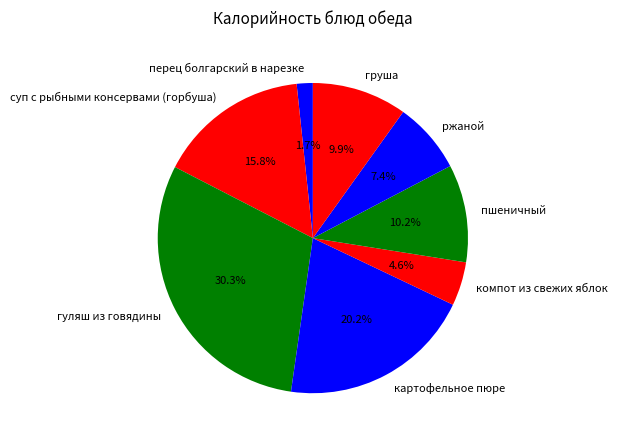

Is it true that ржаной is 7% of the pie?

True